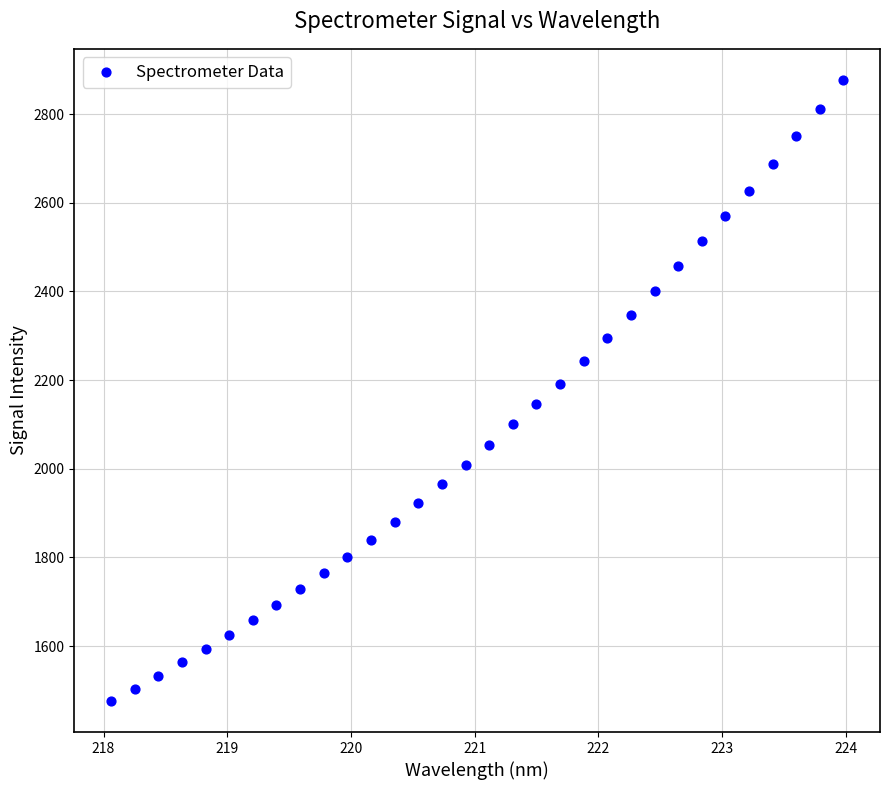

What is the range of Y values (max minus min)?

1401.3